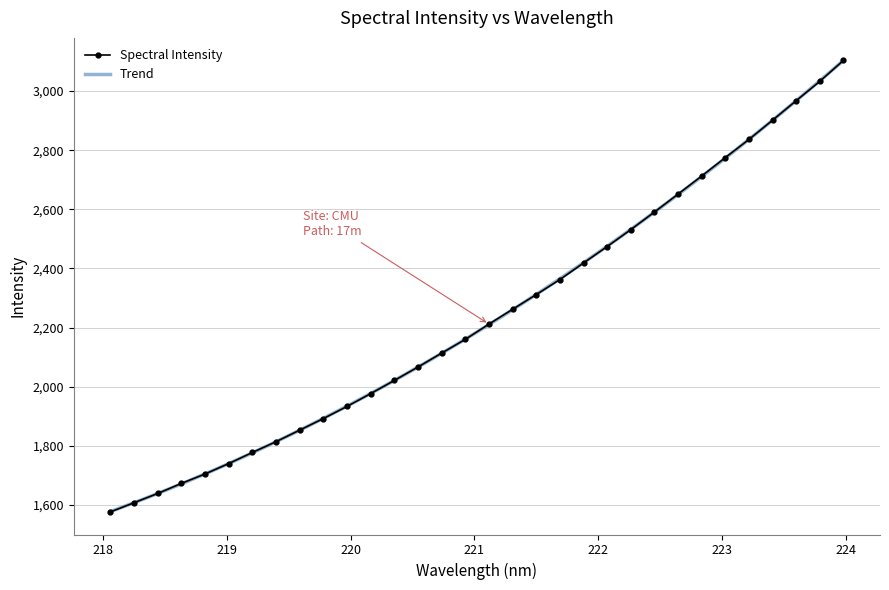

What is the value of the Spectral Intensity point at the 4th from the left?

1673.4